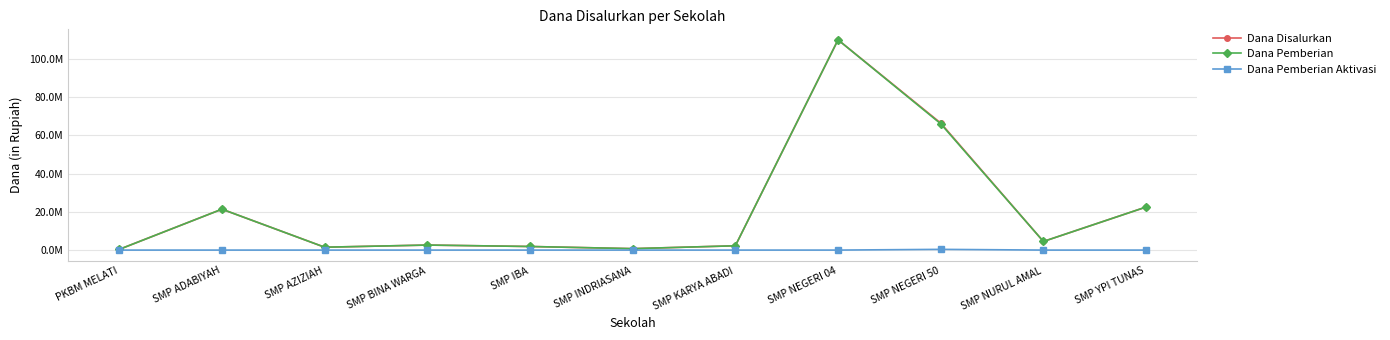

At which category is the sum across all series the highest?

SMP NEGERI 04